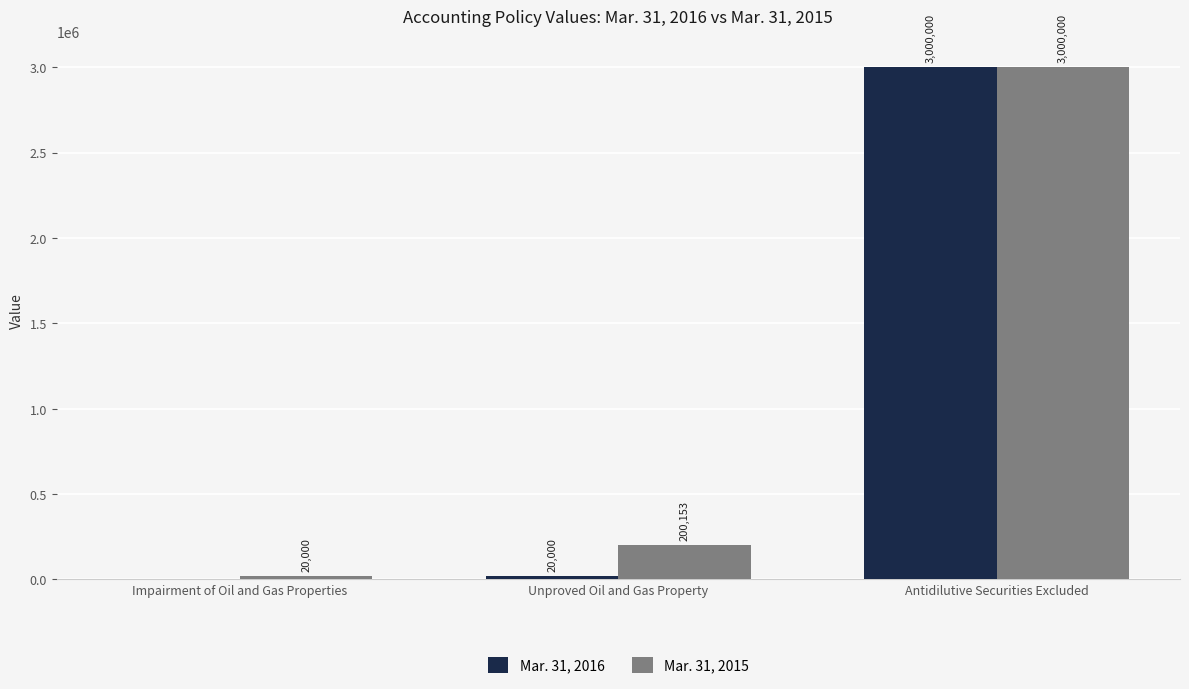

At which label is Mar. 31, 2016 closest to 1500000?

Unproved Oil and Gas Property